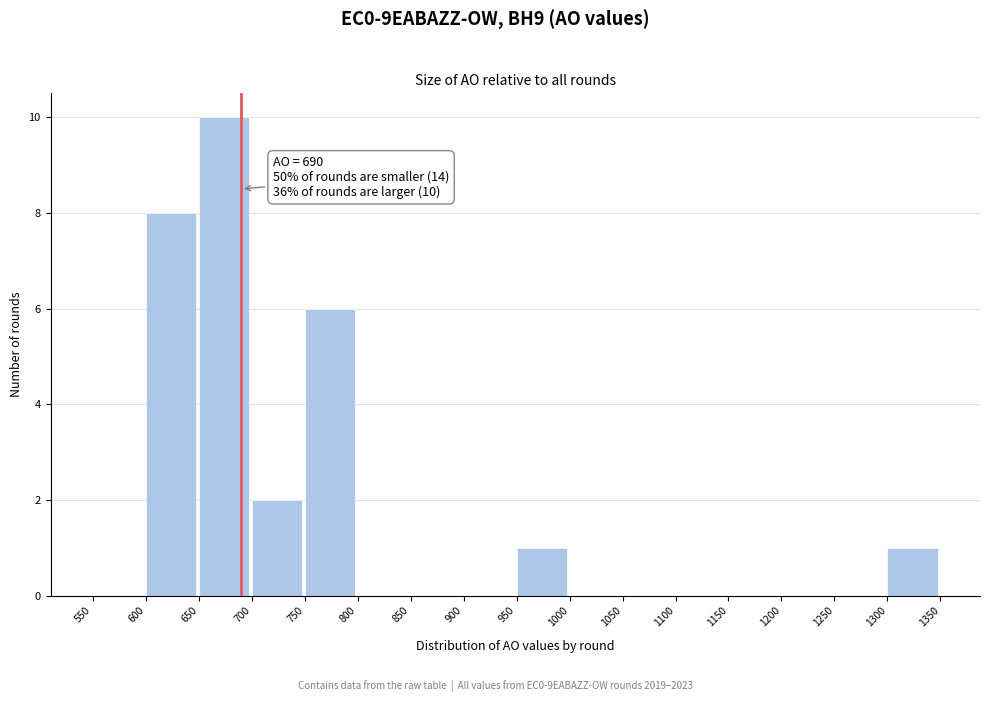

Over which range of the x-axis is the bar tallest?

650 to 700